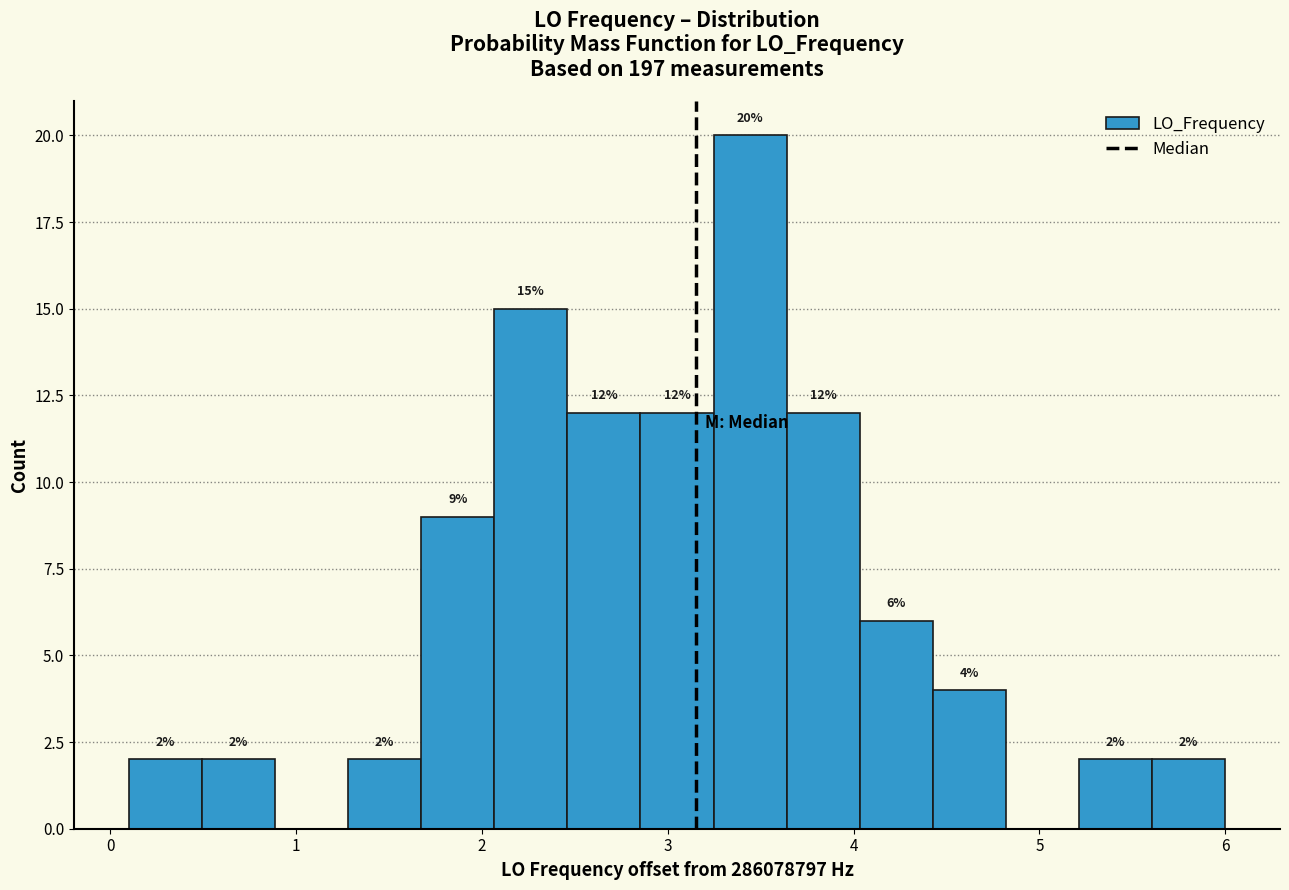

Around what value on the x-axis is the tallest bar? Give the approximate position of its centre, as read against the axis.

3.4